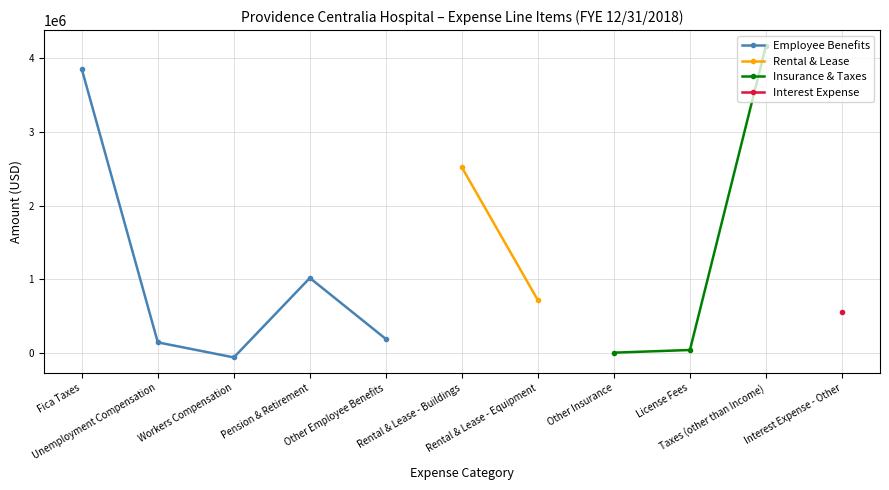

True or false: Interest Expense and Employee Benefits cross at least once.

False